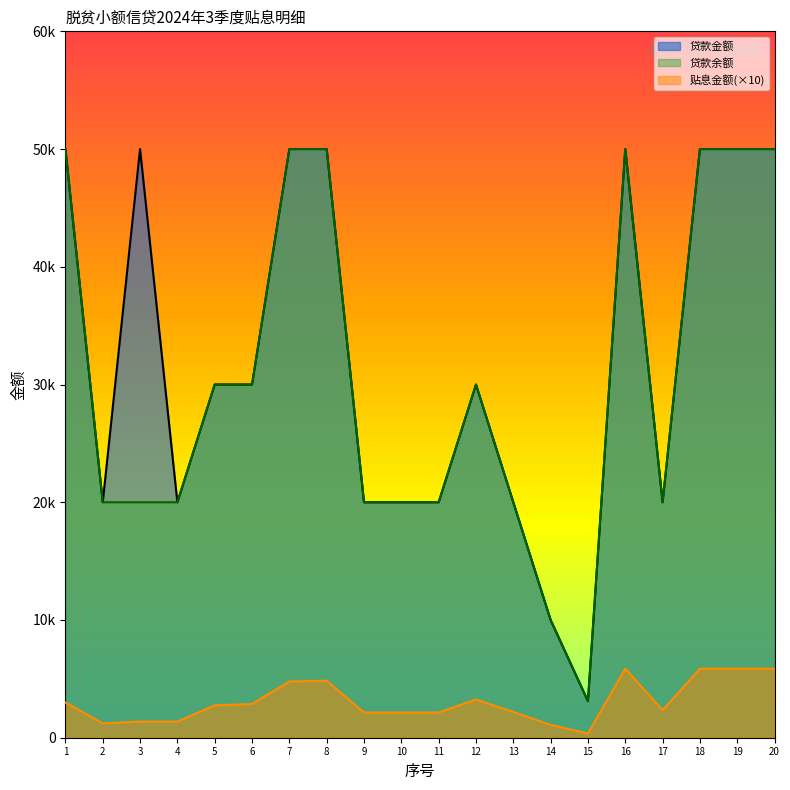

Is it true that 贷款余额 equals 71912.6 at 1?

False